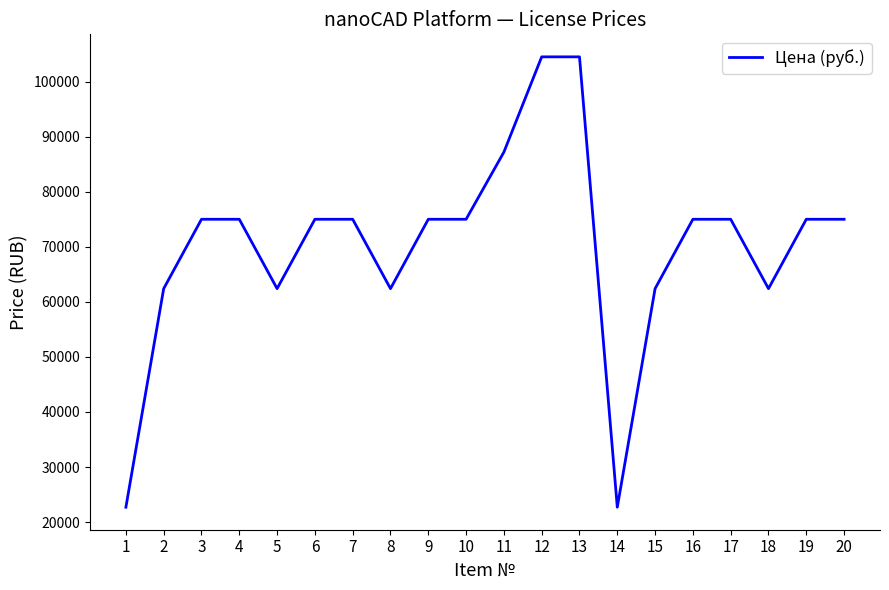

What is the difference between the maximum and minimum values?

81800